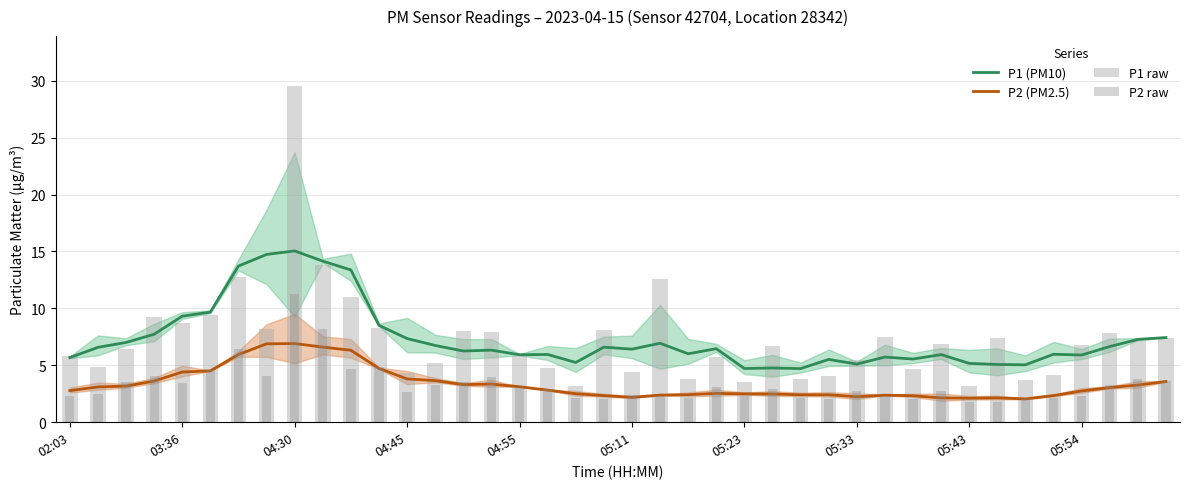

Does the chart contain any negative values?

No